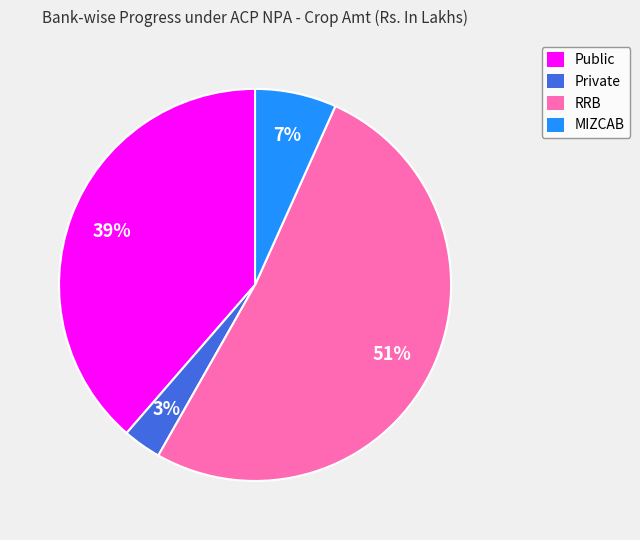

Do RRB and Public together represent more than half of the pie?

Yes